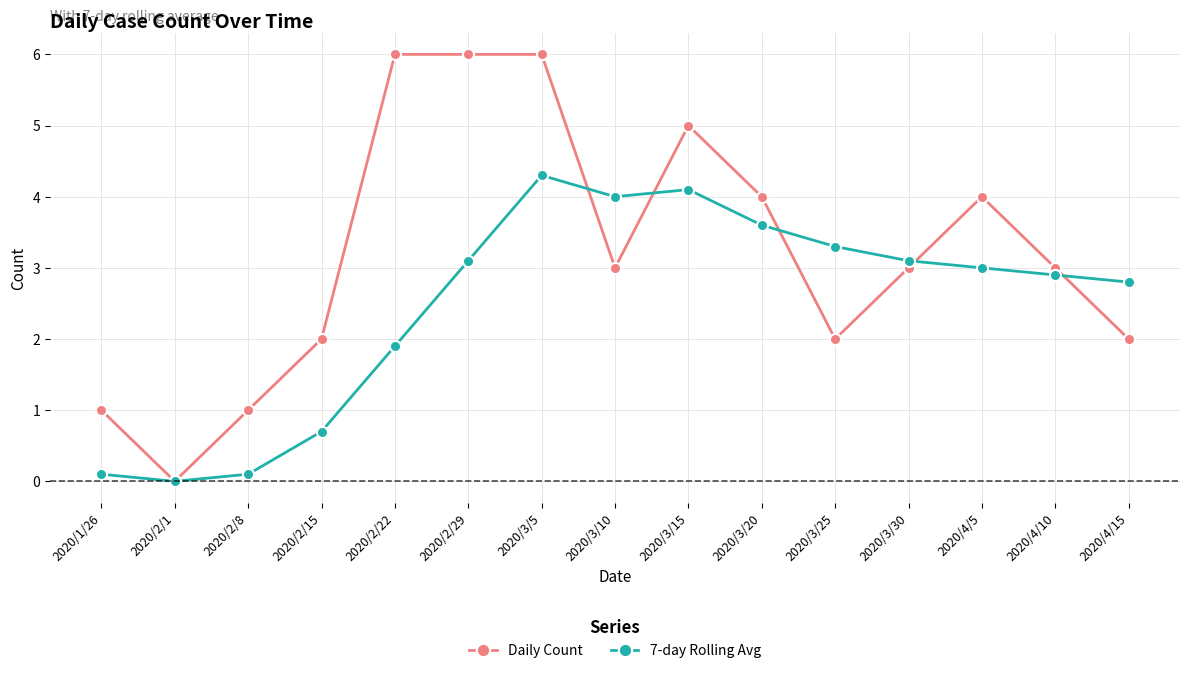

Where is the first local maximum for 7-day Rolling Avg?

2020/3/5